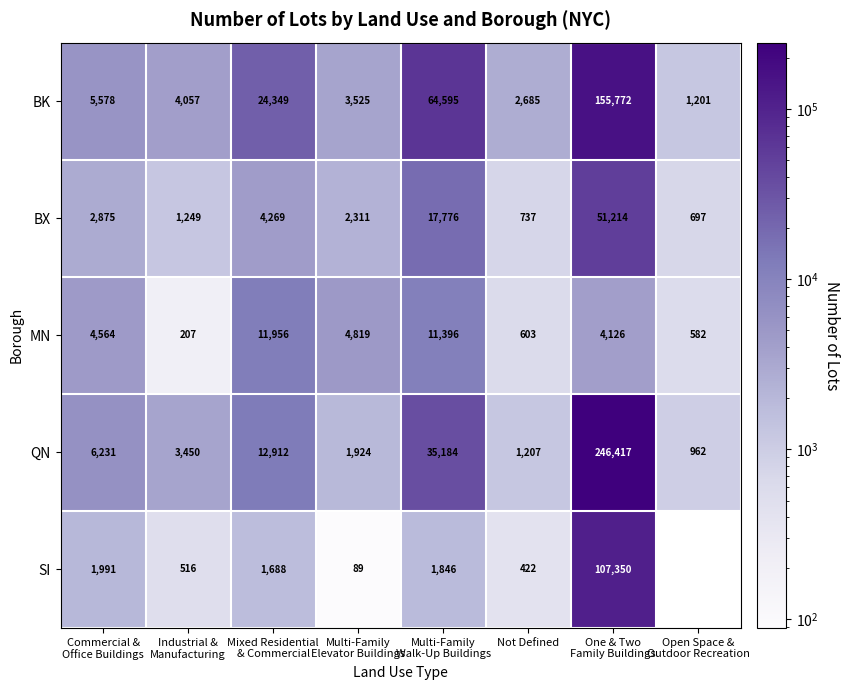

What is the highest value of the MN series?

11956